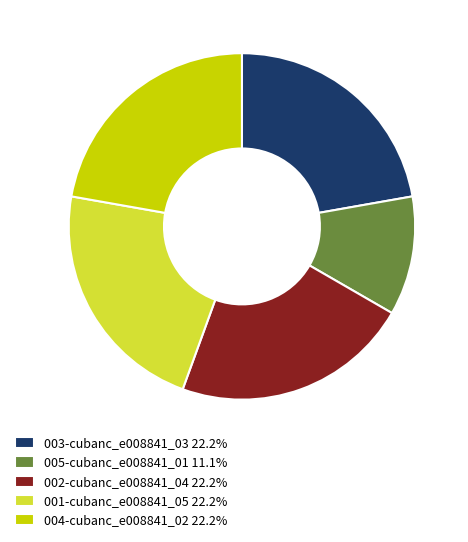

Does any single category account for the majority?

No